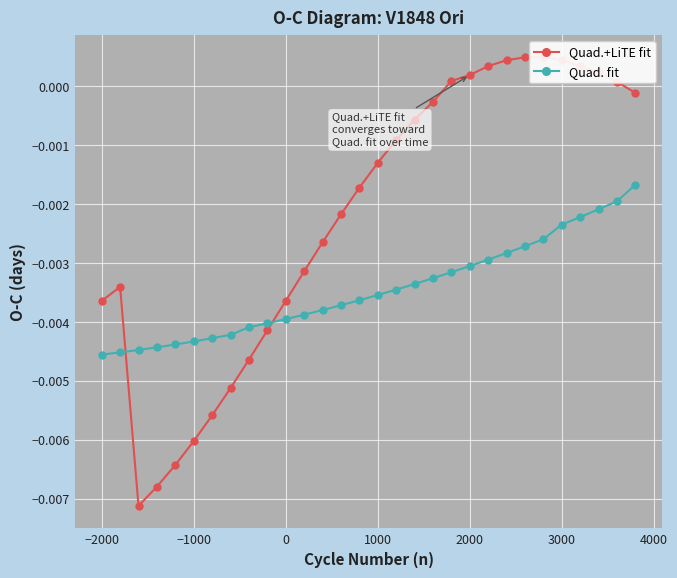

What is the sum of all Quad. fit values?

-0.1